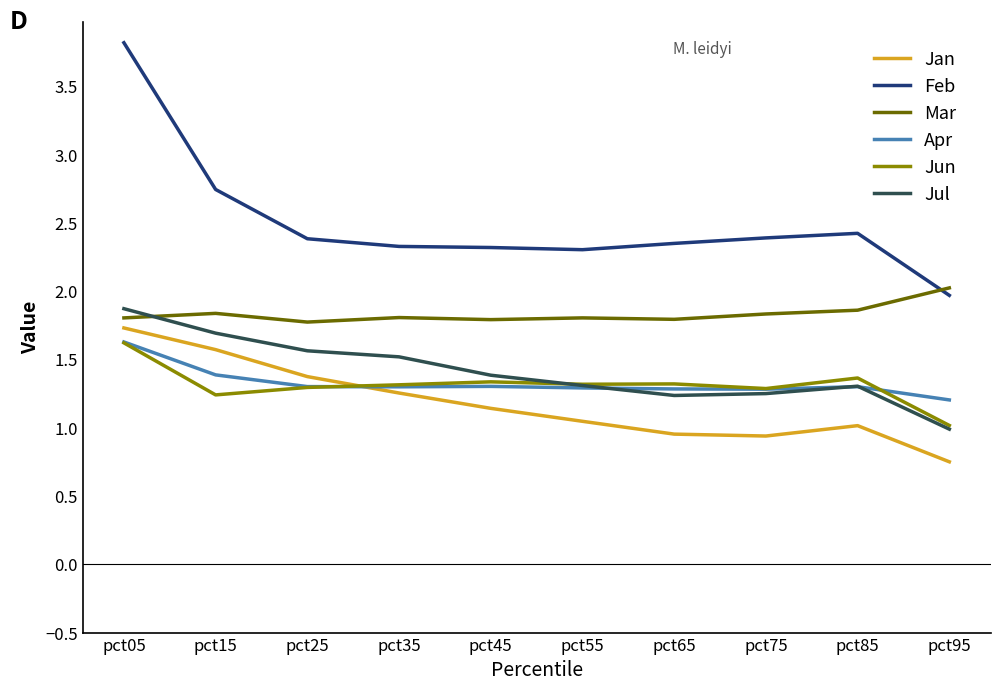

What is the difference between the Jul values at pct05 and pct95?

0.9